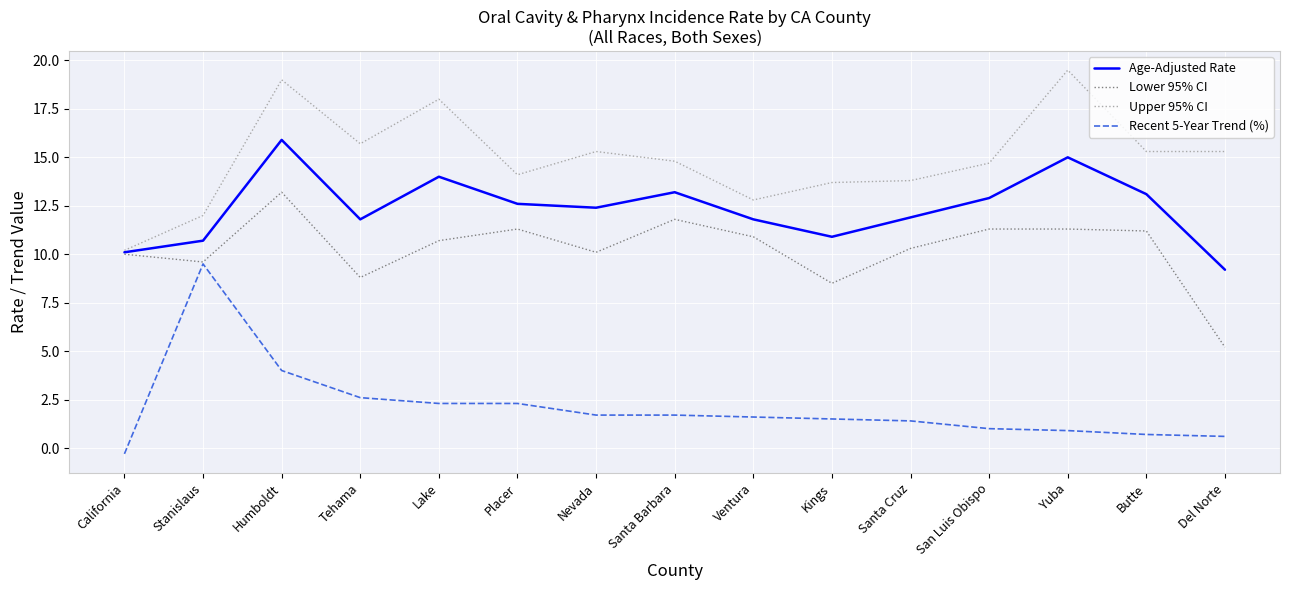

At how many categories does at least one series exceed 1?

15